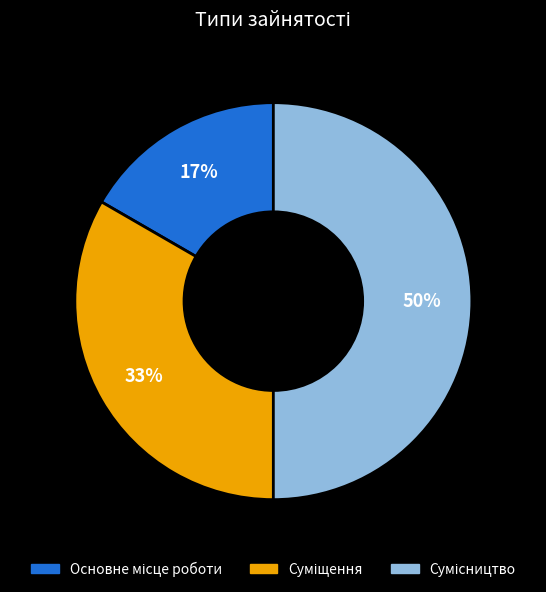

To the nearest percent, what is the difference between the largest and smallest slice percentages?

33%